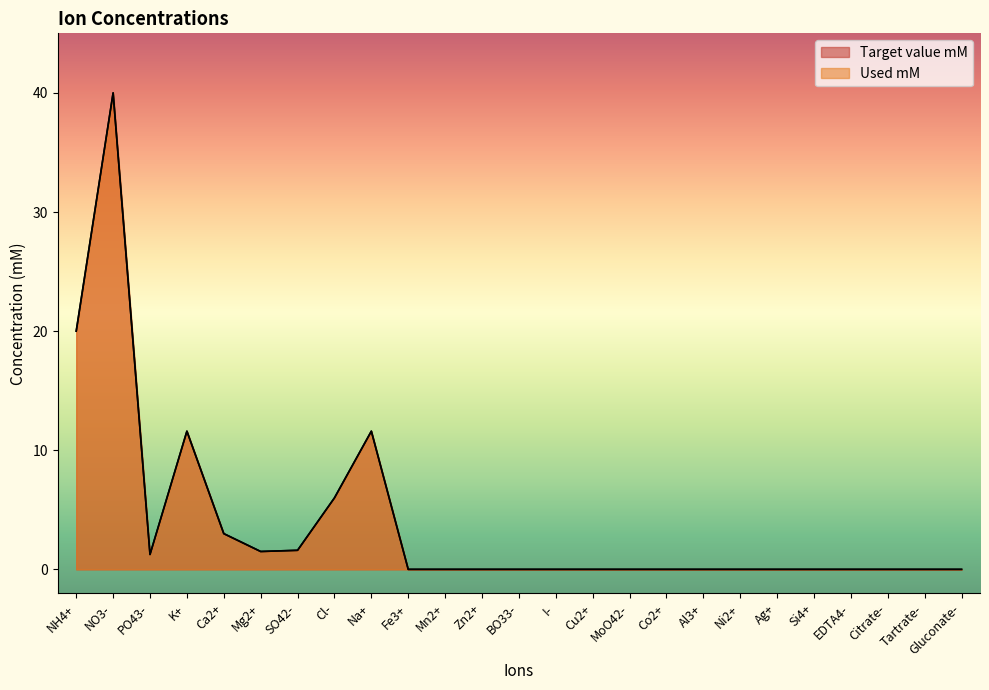

True or false: Target value mM and Used mM cross at least once.

False